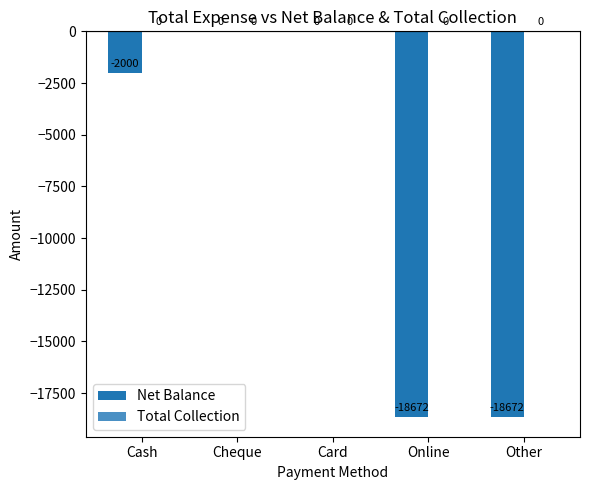

What is the sum of all values?

-39344